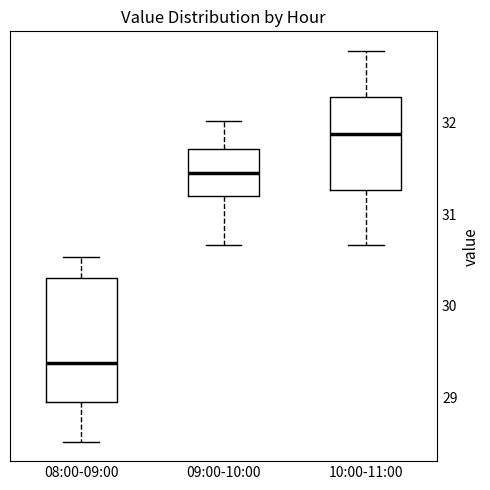

Reading left to right, read every box against the y-axis: the position of its median line, the range the box covers, and the ends of its whiskers. The values are not printed on the chart, so give them approximately, as read against the axis.

08:00-09:00: median 29.4, box 29.0 to 30.3, whiskers 28.5 to 30.5
09:00-10:00: median 31.5, box 31.2 to 31.7, whiskers 30.7 to 32.0
10:00-11:00: median 31.9, box 31.3 to 32.3, whiskers 30.7 to 32.8